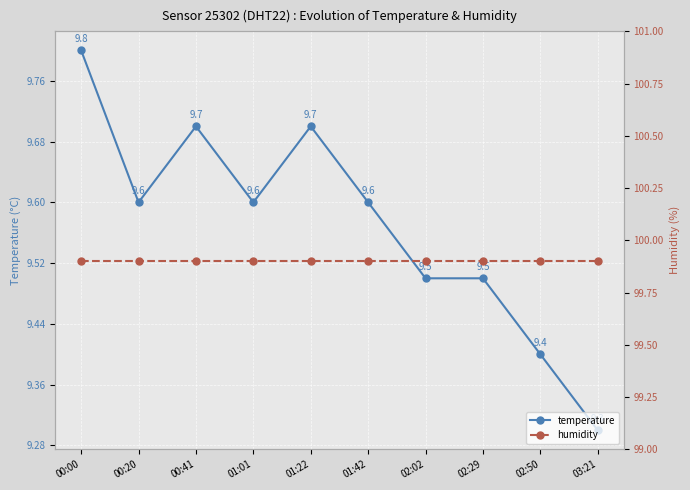

Is it true that humidity equals 139.4 at 01:01?

False